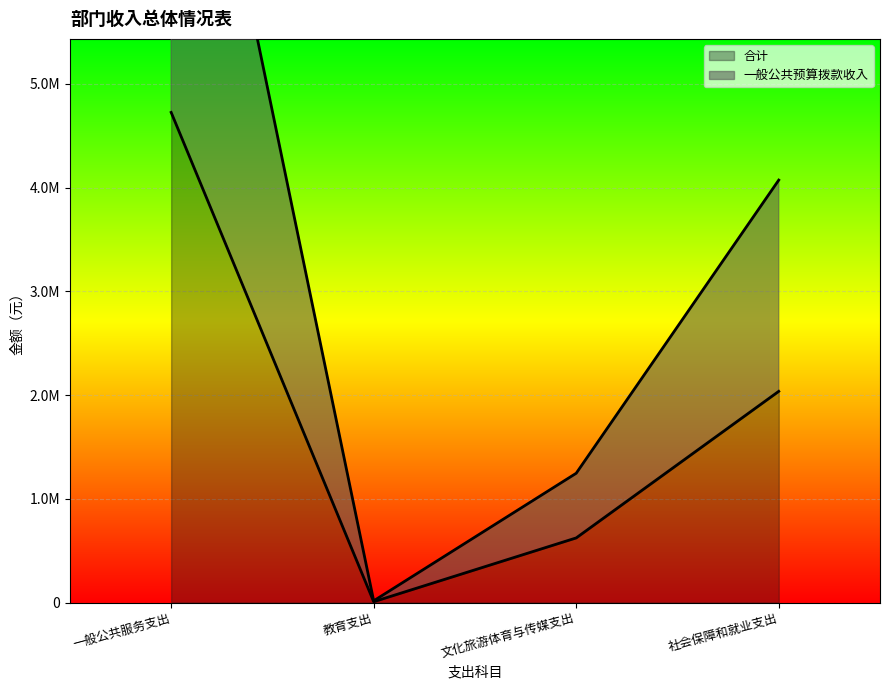

Reading right to left, extract all data points from this chart.

合计 (line): 社会保障和就业支出=2035816.2	文化旅游体育与传媒支出=623160.8	教育支出=8400.0	一般公共服务支出=4723923.8
一般公共预算拨款收入 (line): 社会保障和就业支出=4071632.4	文化旅游体育与传媒支出=1246321.5	教育支出=16800.0	一般公共服务支出=9447847.5